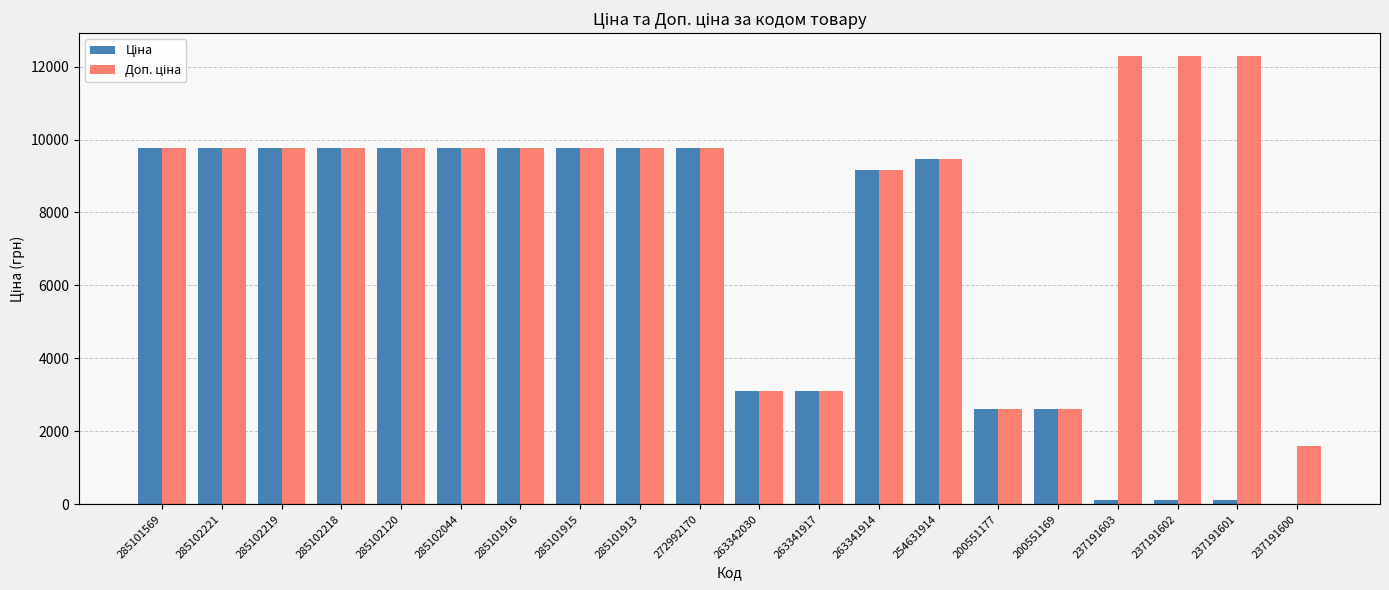

What is the greatest value displayed?

12302.0